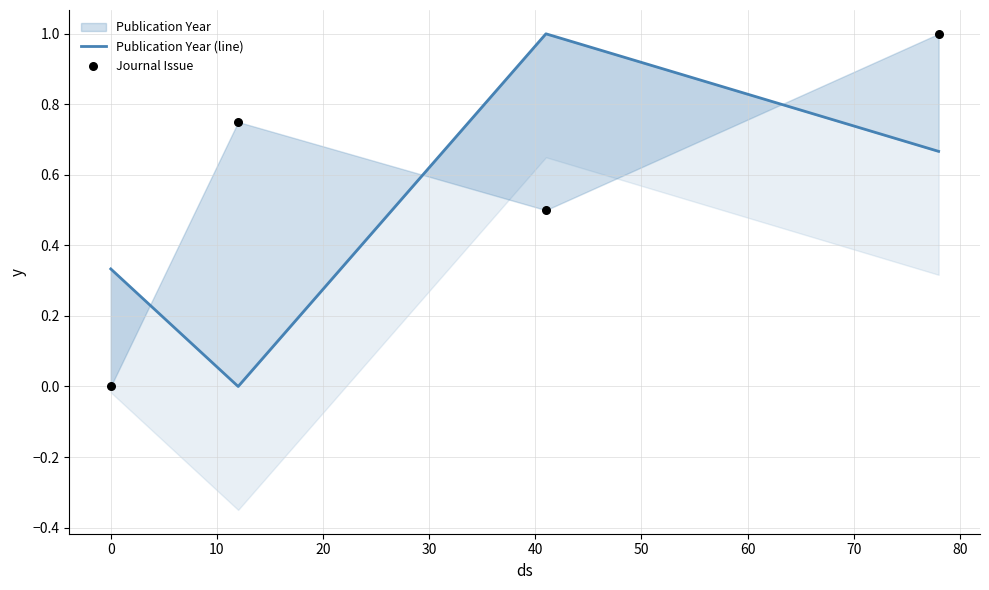

Which series has the largest total across all categories?

Journal Issue